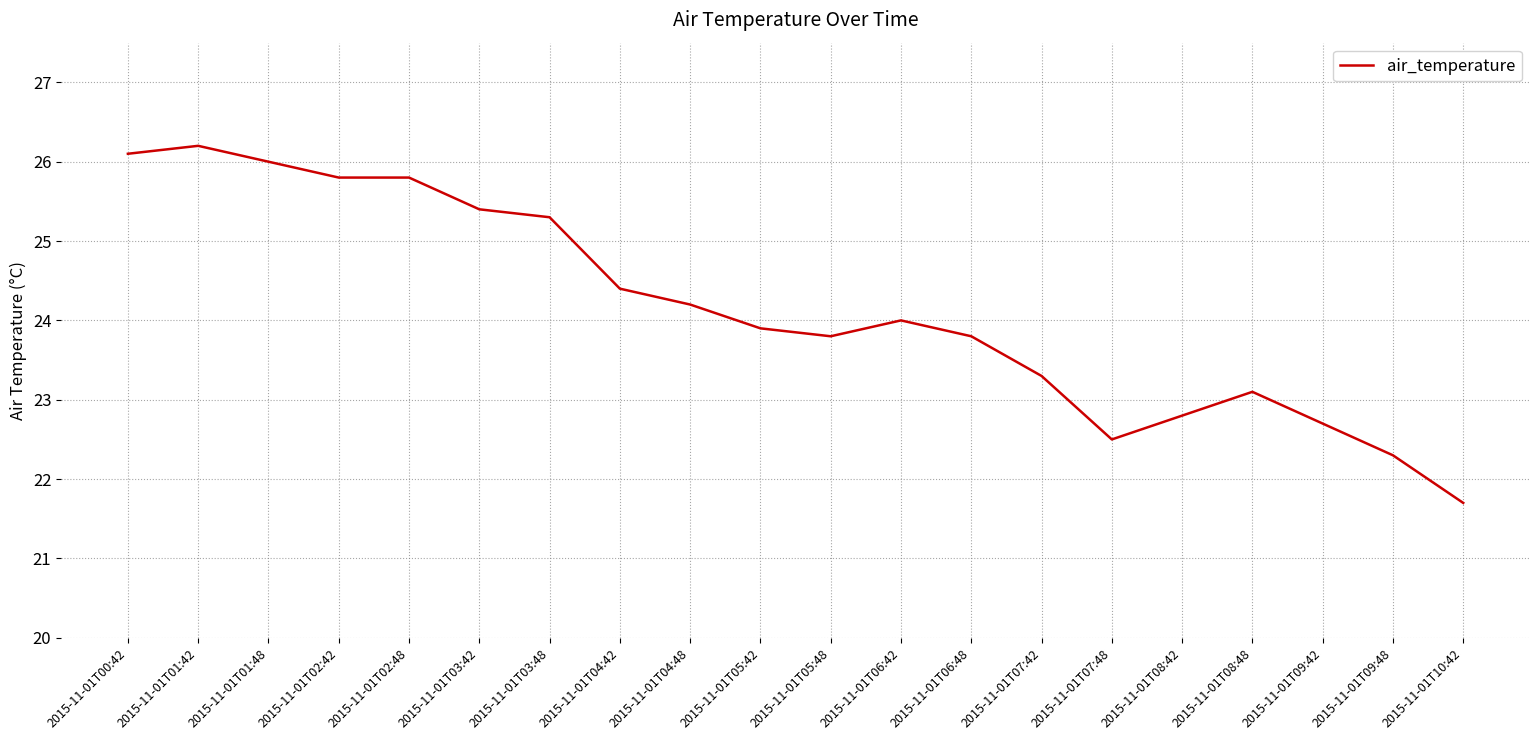

What is the change in value from 2015-11-01T01:48 to 2015-11-01T05:48?

-2.2